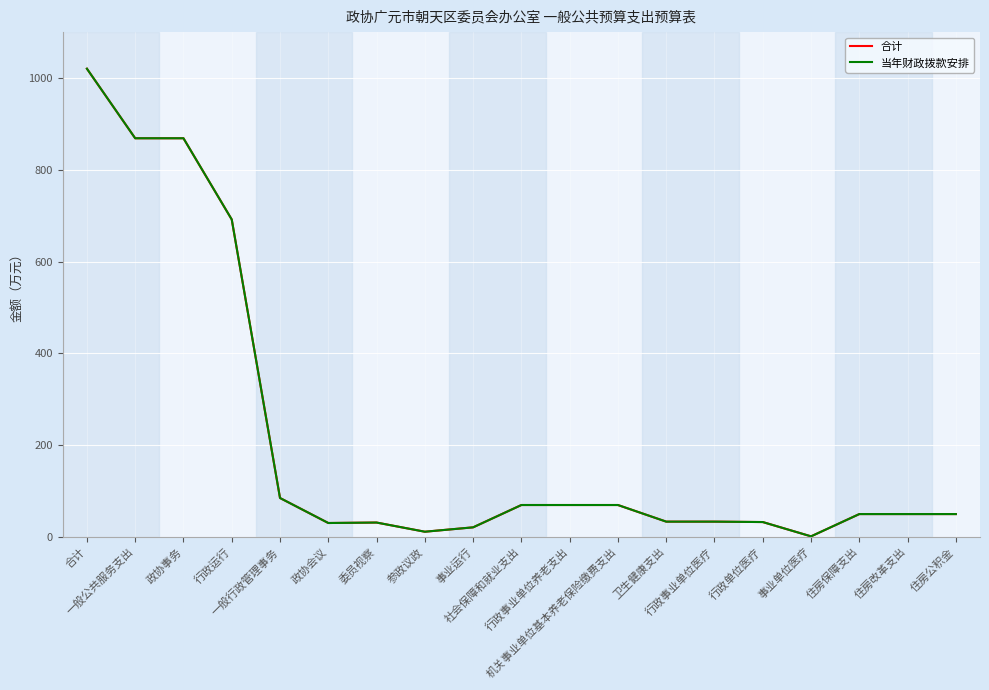

At which category does 合计 reach its first local valley?

政协会议